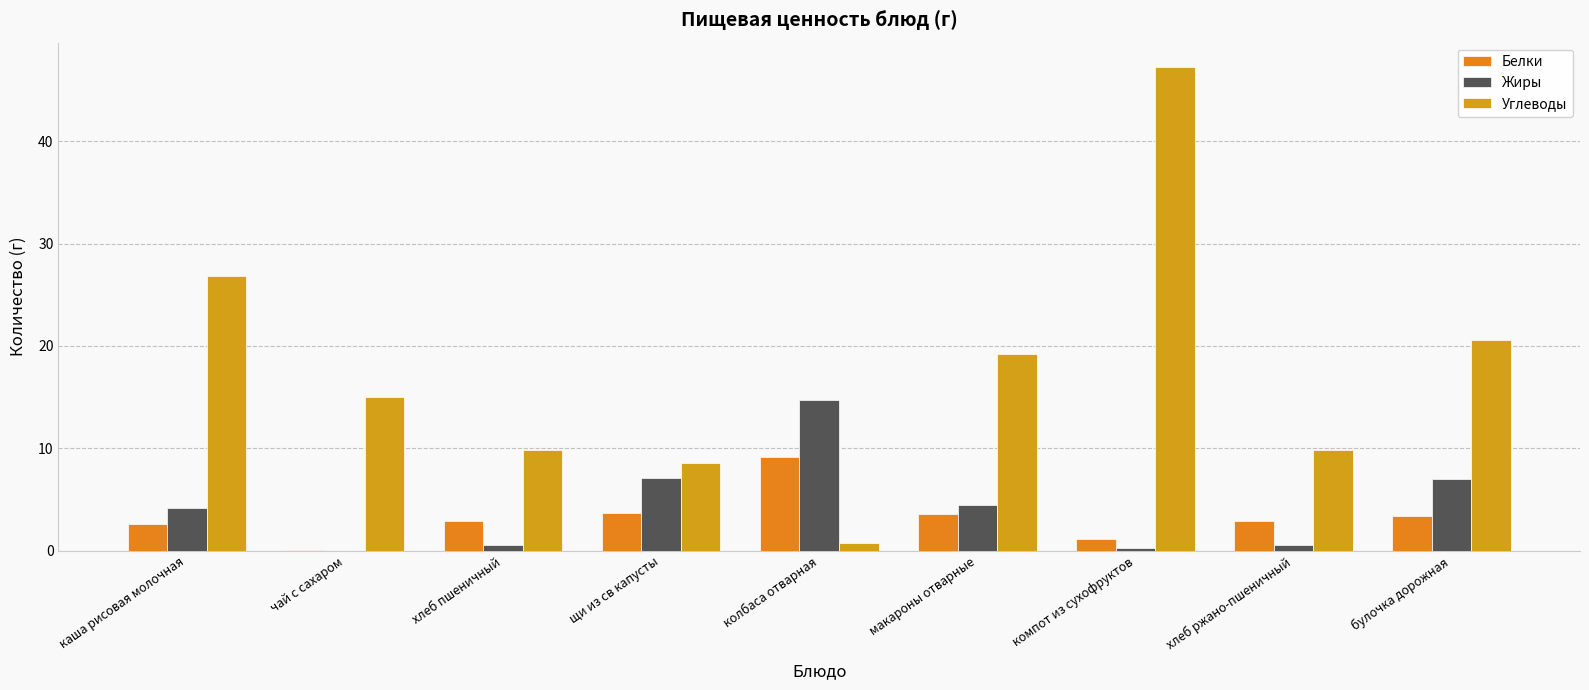

What is the sum of all Углеводы values?

157.8